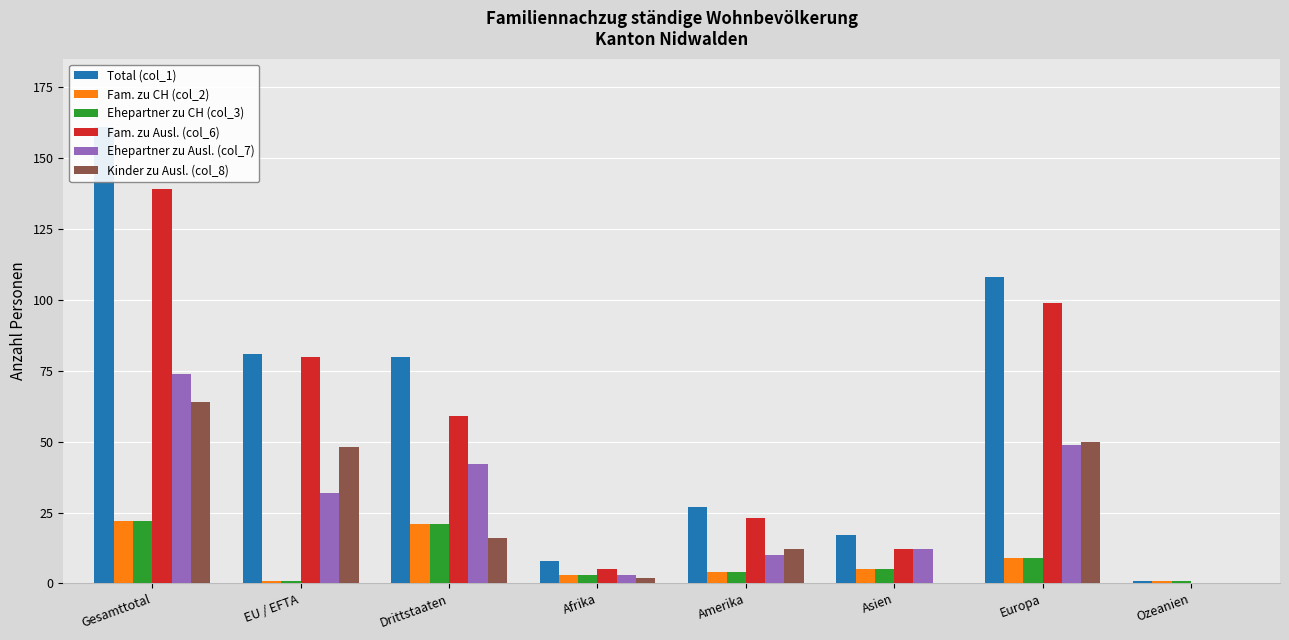

Reading left to right, transcribe all the data shown in this chart.

Total (col_1): Gesamttotal=161	EU / EFTA=81	Drittstaaten=80	Afrika=8	Amerika=27	Asien=17	Europa=108	Ozeanien=1
Fam. zu CH (col_2): Gesamttotal=22	EU / EFTA=1	Drittstaaten=21	Afrika=3	Amerika=4	Asien=5	Europa=9	Ozeanien=1
Ehepartner zu CH (col_3): Gesamttotal=22	EU / EFTA=1	Drittstaaten=21	Afrika=3	Amerika=4	Asien=5	Europa=9	Ozeanien=1
Fam. zu Ausl. (col_6): Gesamttotal=139	EU / EFTA=80	Drittstaaten=59	Afrika=5	Amerika=23	Asien=12	Europa=99	Ozeanien=0
Ehepartner zu Ausl. (col_7): Gesamttotal=74	EU / EFTA=32	Drittstaaten=42	Afrika=3	Amerika=10	Asien=12	Europa=49	Ozeanien=0
Kinder zu Ausl. (col_8): Gesamttotal=64	EU / EFTA=48	Drittstaaten=16	Afrika=2	Amerika=12	Asien=0	Europa=50	Ozeanien=0